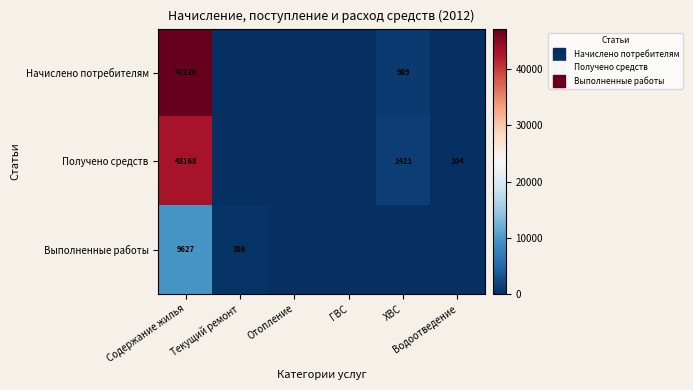

At ГВС, list the series in order from smallest to largest.

Начислено потребителям, Получено средств, Выполненные работы